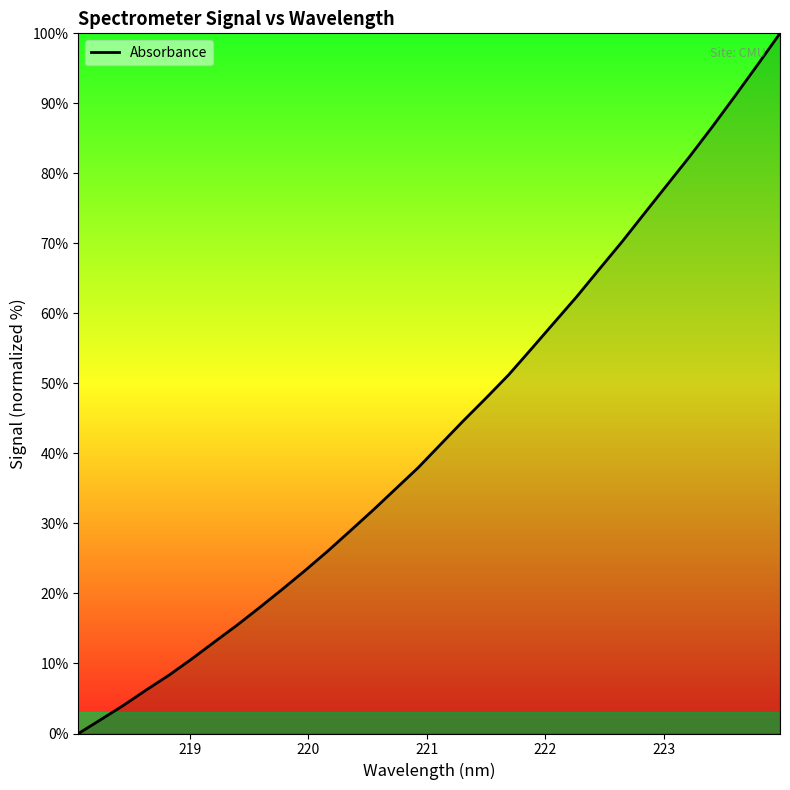

What is the maximum value shown in the chart?

100.0